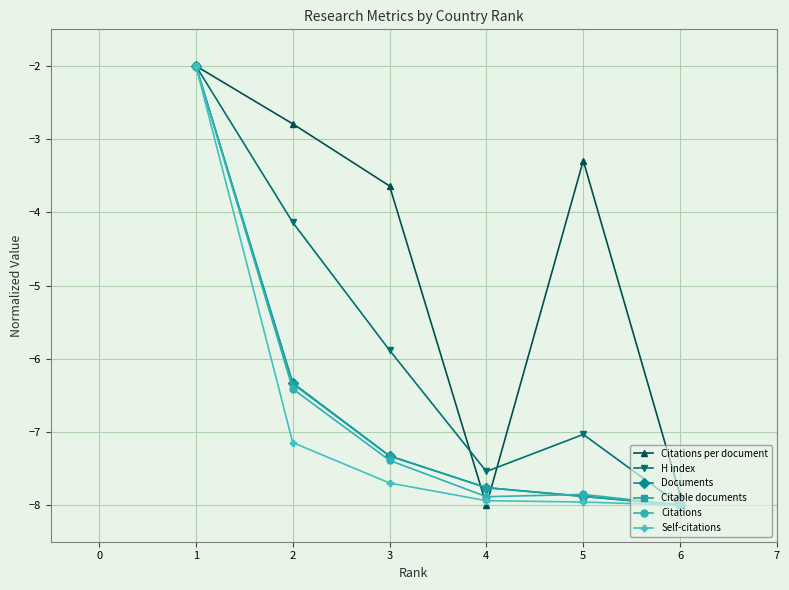

What is the value of the Documents point at the 3rd from the left?

-7.3